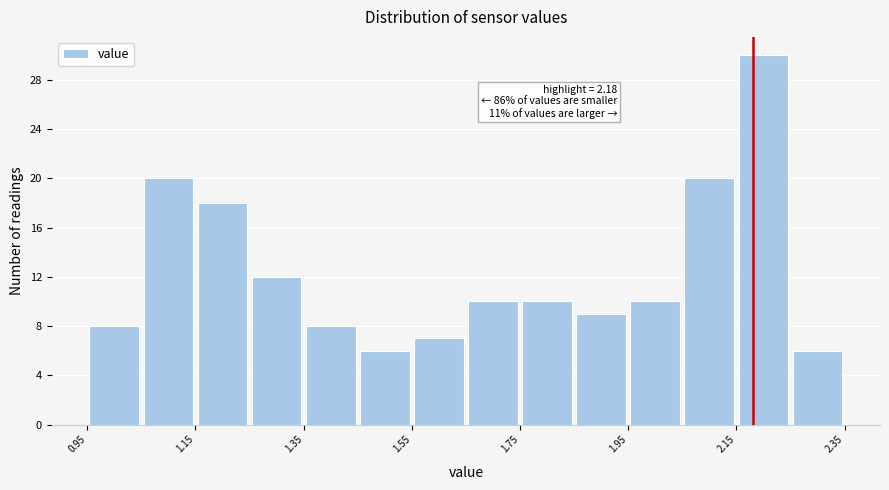

Which range on the x-axis has the tallest bar?

2.15 to 2.25